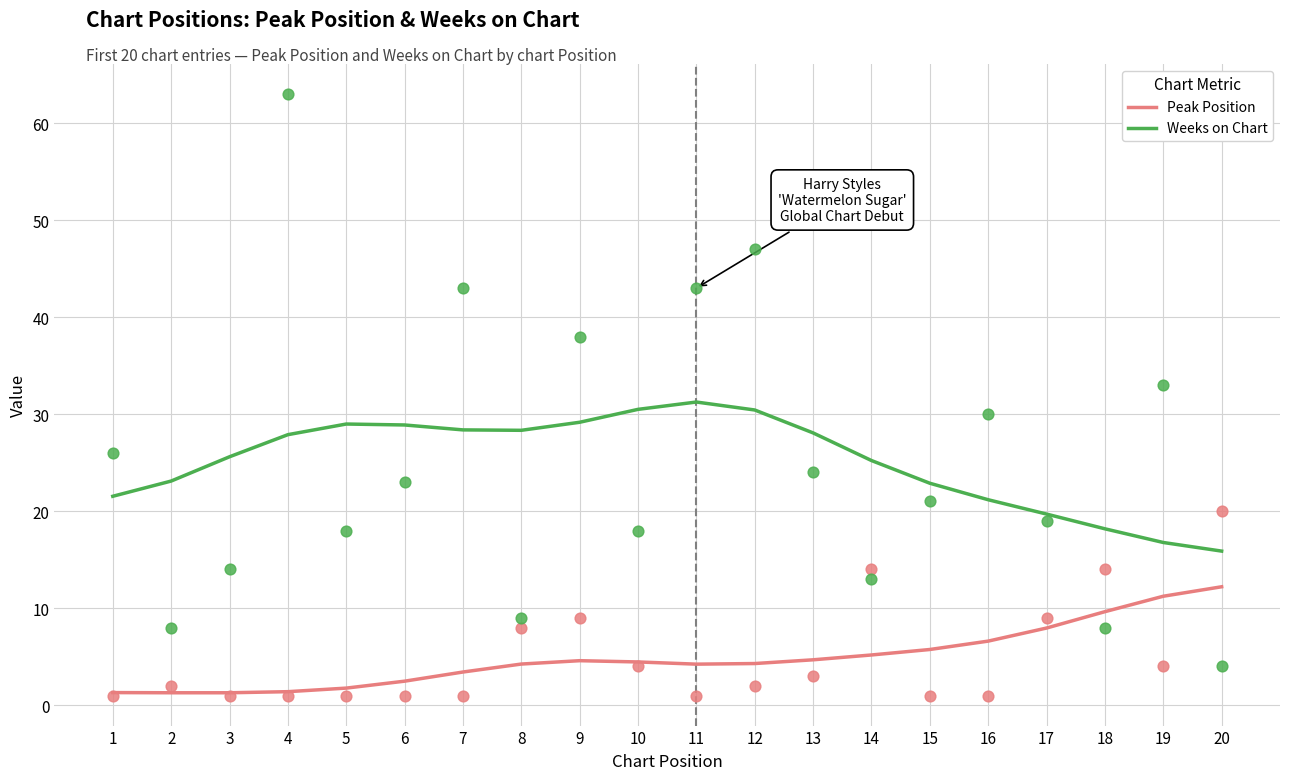

Which series reaches the maximum Y coordinate?

Weeks on Chart